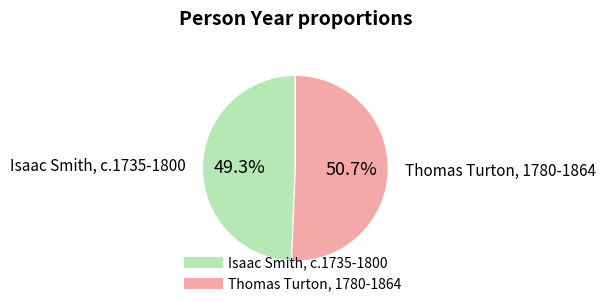

Between Thomas Turton, 1780-1864 and Isaac Smith, c.1735-1800, which is larger?

Thomas Turton, 1780-1864